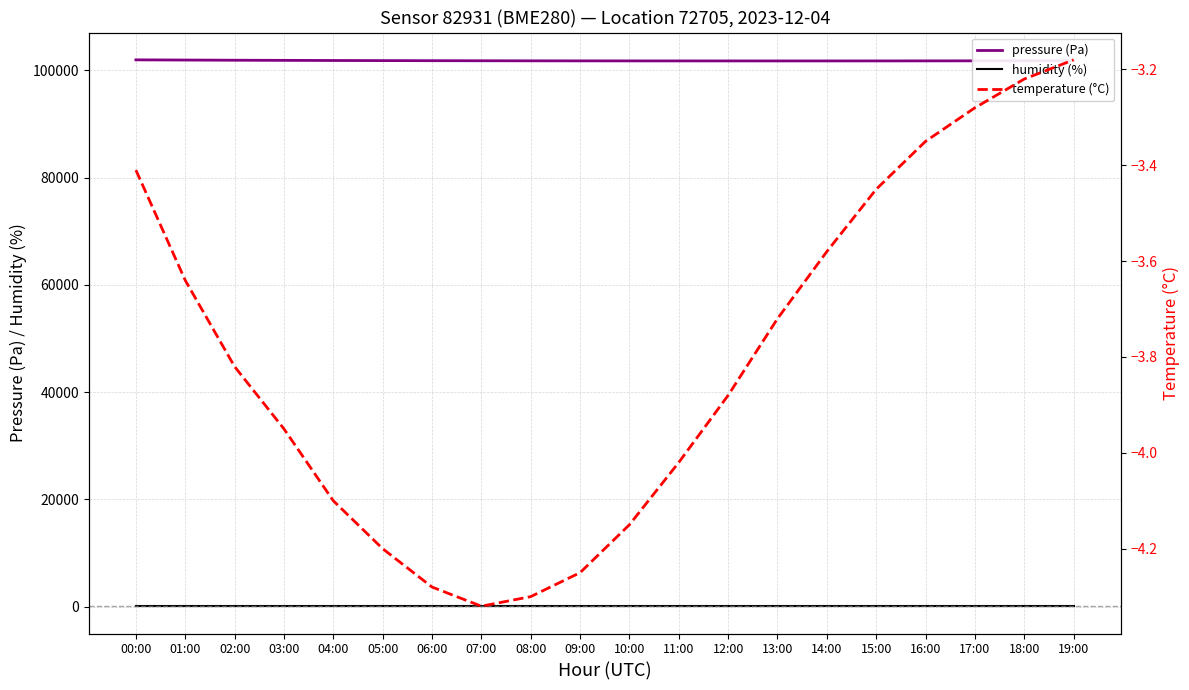

What is the total value across all series at 14:00?

101775.9